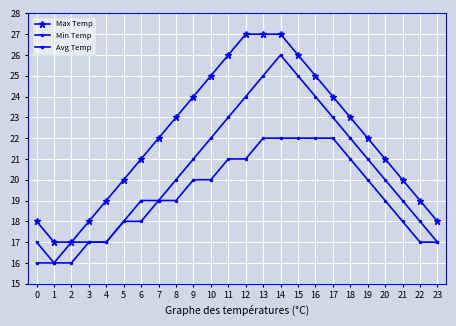

Read the Min Temp value at 17.

22